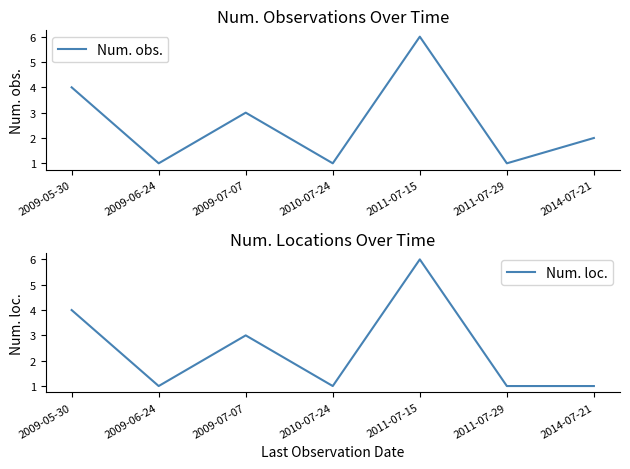

What are all the series names shown in the legend?

Num. obs., Num. loc.